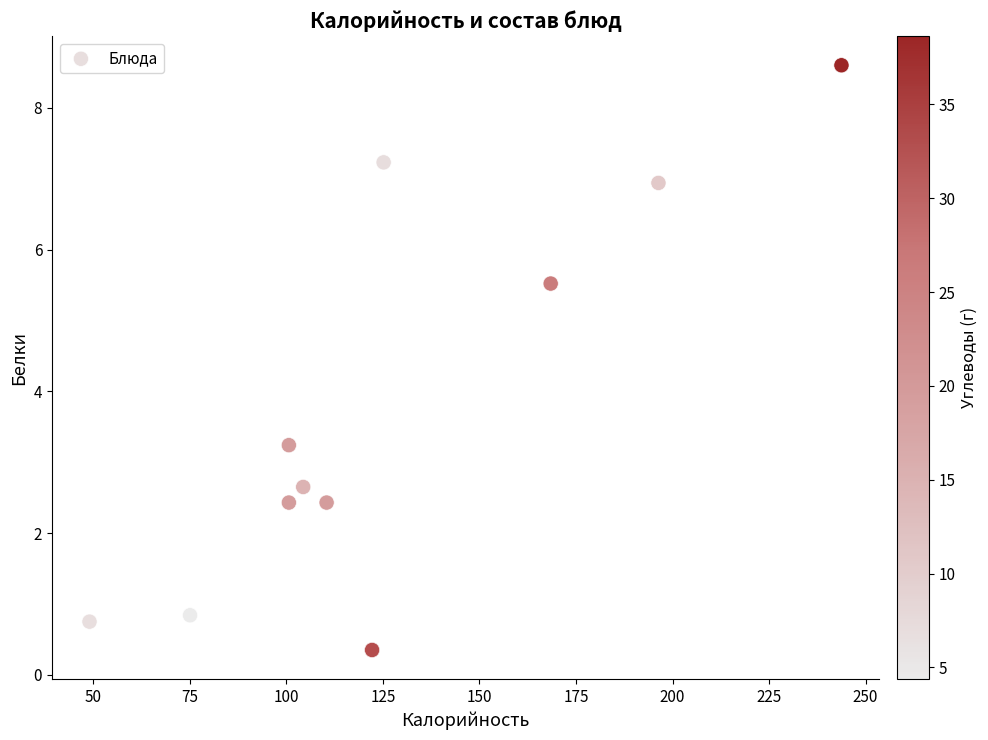

What Y value in the scatter plot is closest to 4?

3.2